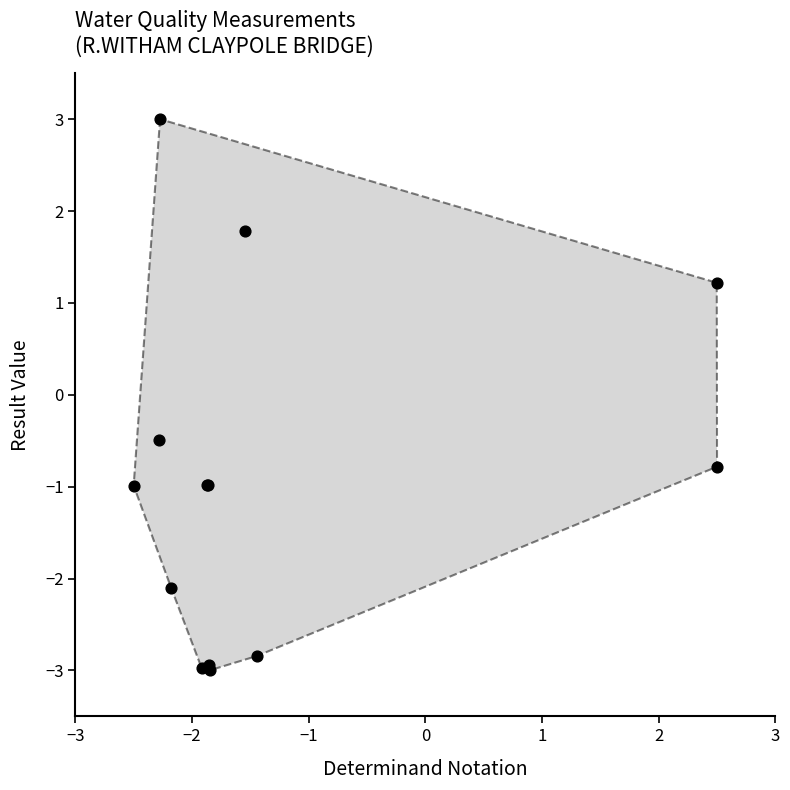

What Y value in the scatter plot is closest to 0?

-0.5